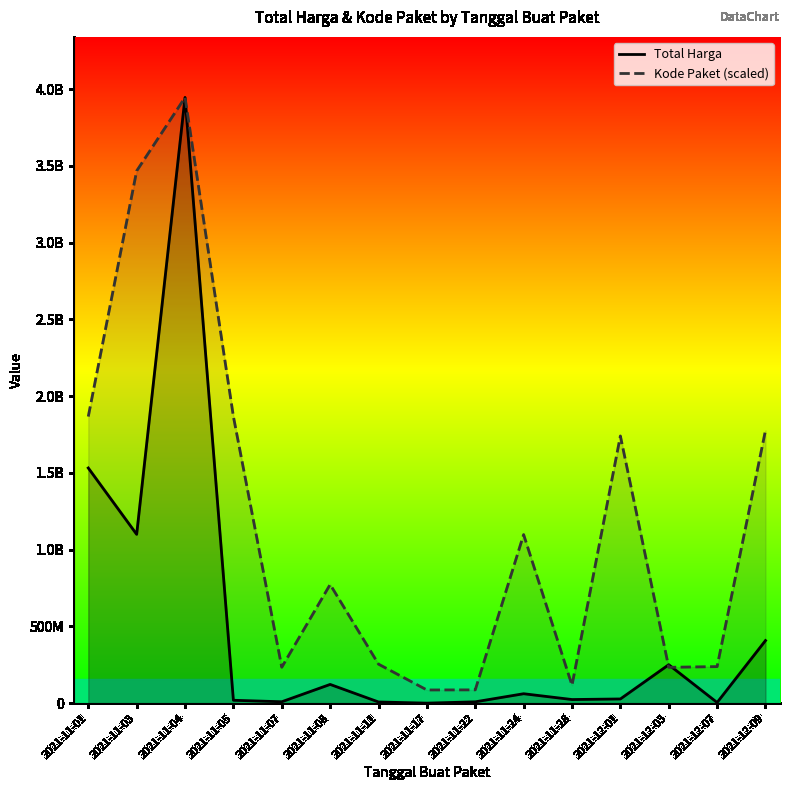

What is the label of the 10th point from the left?

2021-11-24